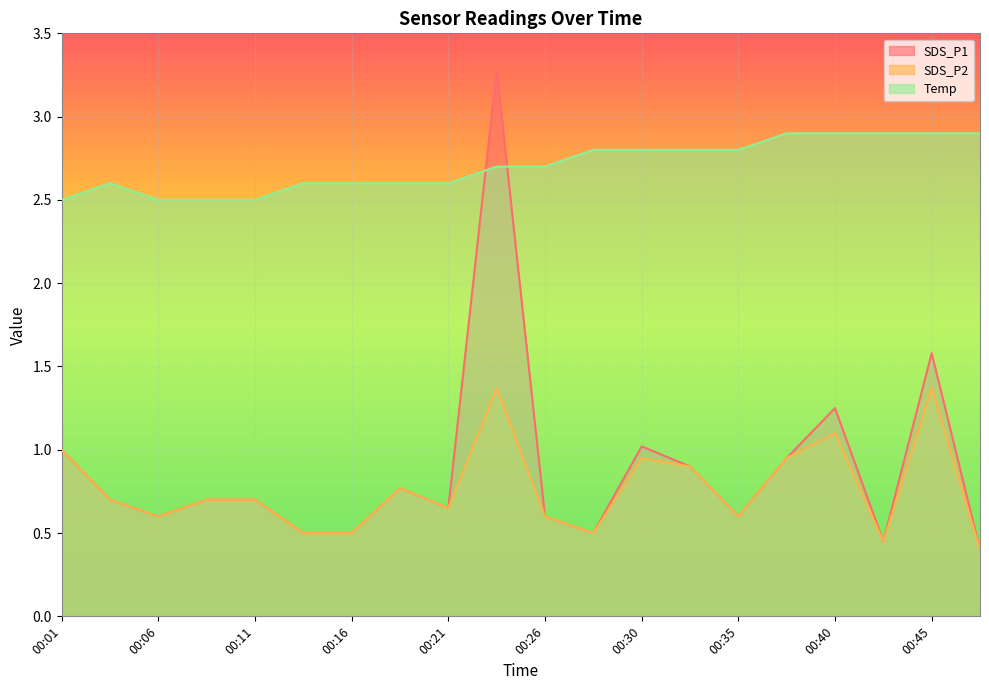

How many Temp values are between 2 and 3?

20